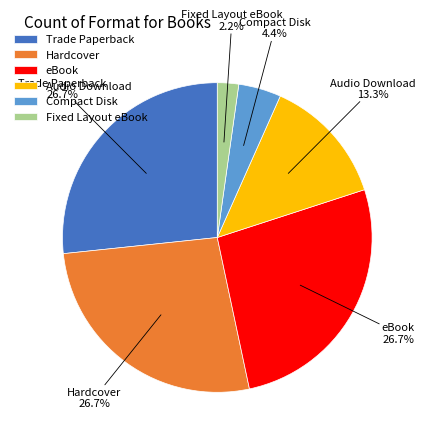

How many slices are in this pie chart?

6